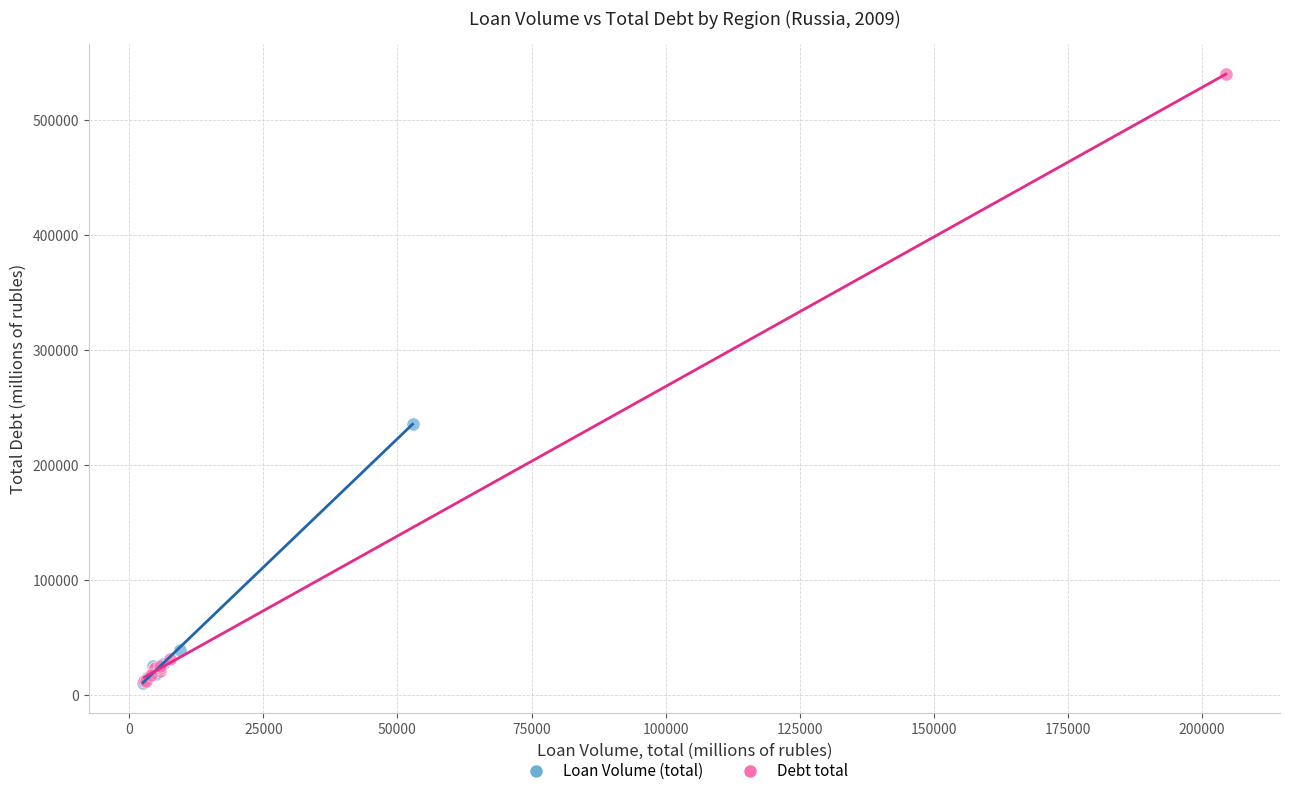

Which series contains the highest Y value?

Debt total